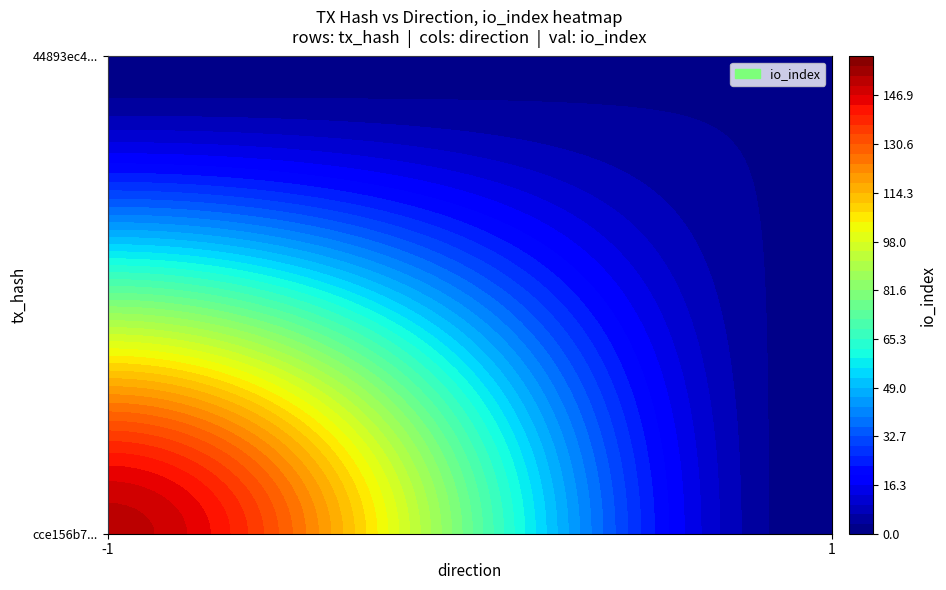

What is the greatest value displayed?

152